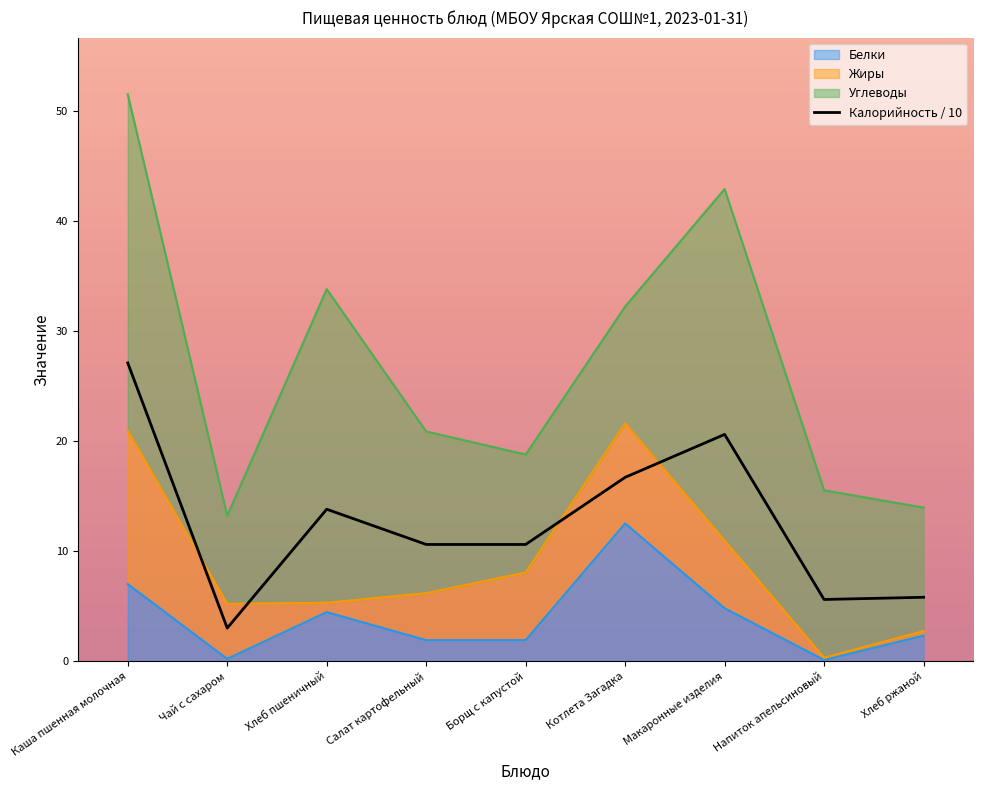

Where does the data first go above 10?

Каша пшенная молочная